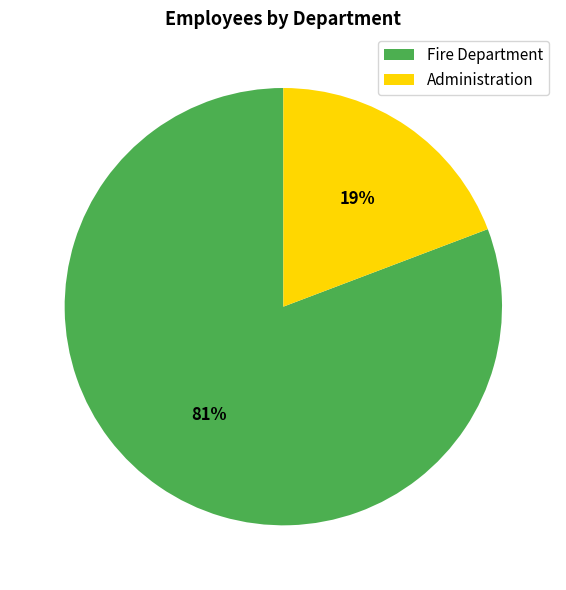

To the nearest percent, what percentage of the pie is Administration?

19%